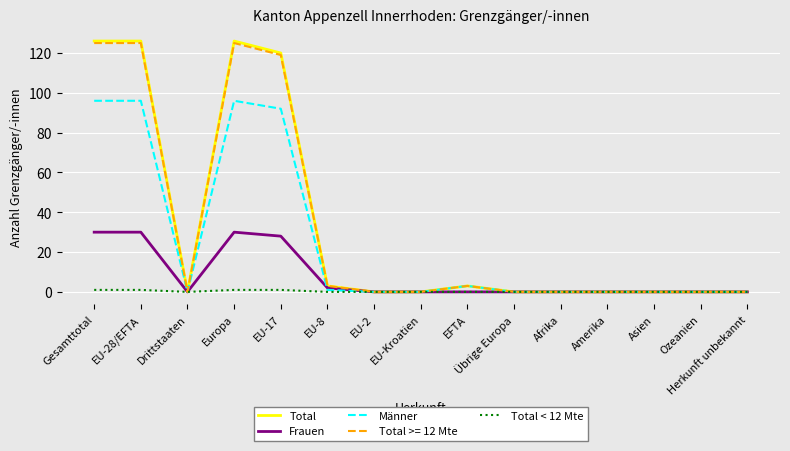

What position from the right is Afrika?

5